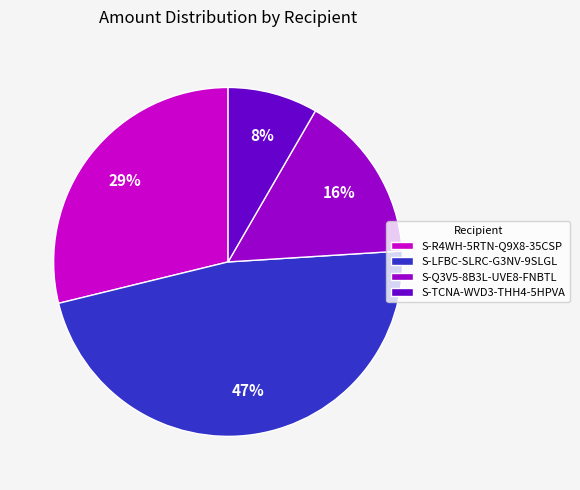

To the nearest percent, what is the difference between the S-TCNA-WVD3-THH4-5HPVA and S-LFBC-SLRC-G3NV-9SLGL slice percentages?

39%